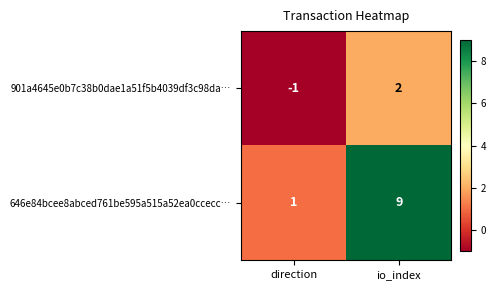

Rank the series at io_index from highest to lowest value.

646e84bcee8abced761be595a515a52ea0ccecc…, 901a4645e0b7c38b0dae1a51f5b4039df3c98da…